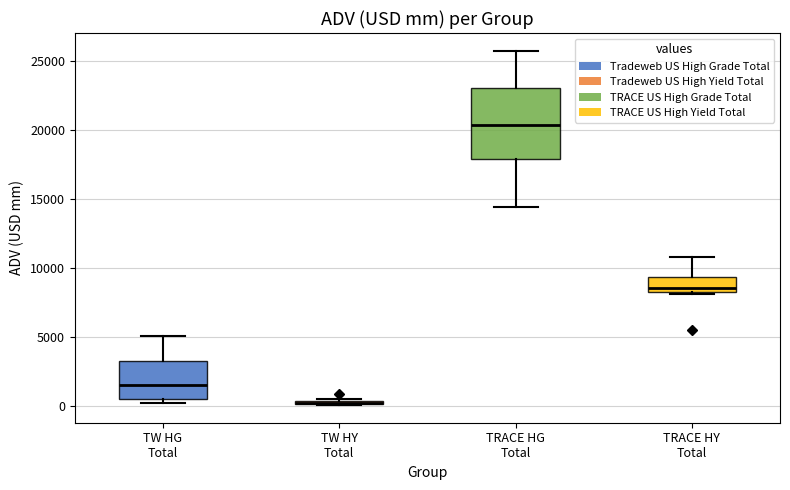

Where is the upper edge of the box for TW HY Total on the y-axis? The values are not printed on the chart, so give them approximately, as read against the axis.

500